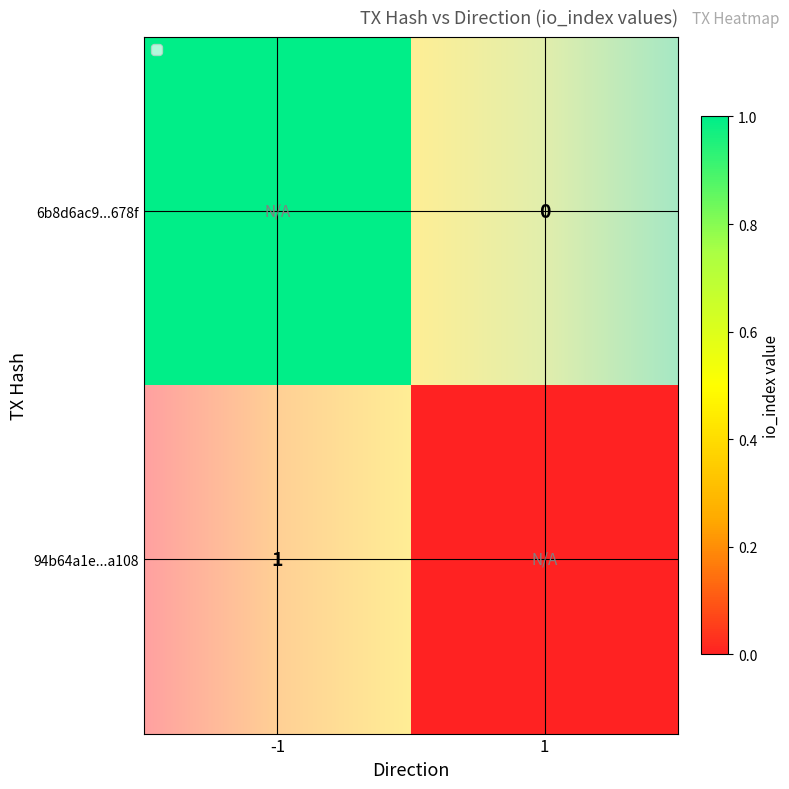

Rank the series at io_index from lowest to highest value.

6b8d6ac9dac847b040c3a351474ab154feb678f, 94b64a1e14bd17a4decf7063998383d4548a108